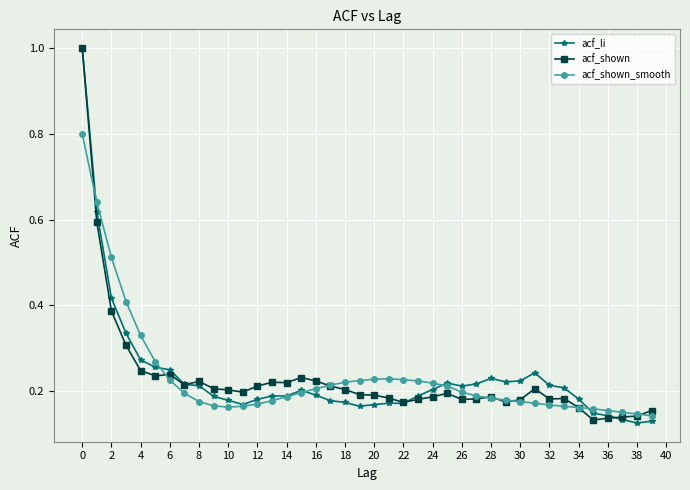

True or false: acf_shown has more than 1 points higher than both neighbors.

True